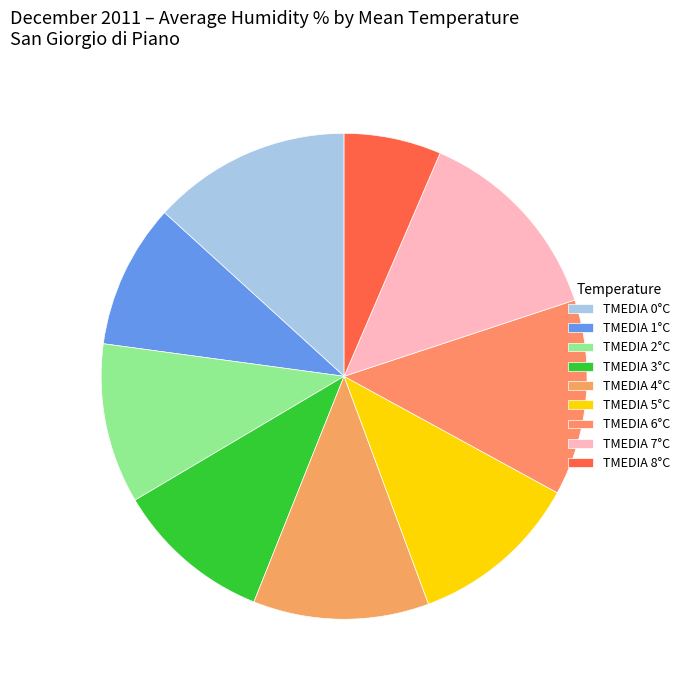

Count the number of slices in the pie.

9